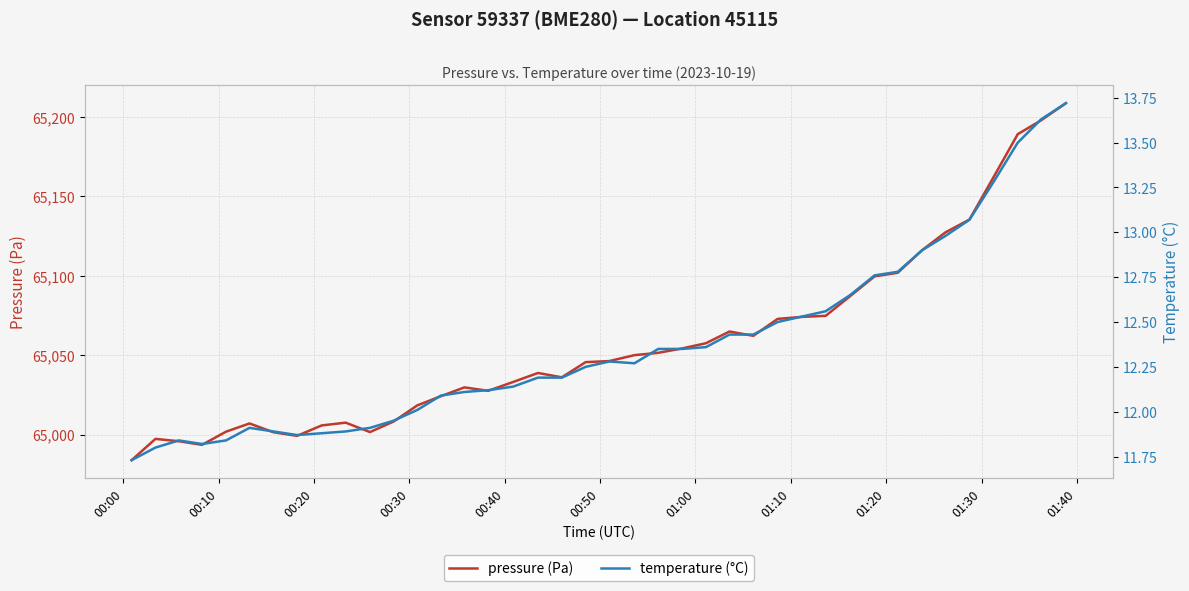

True or false: pressure (Pa) has more than 0 interior local peaks.

True